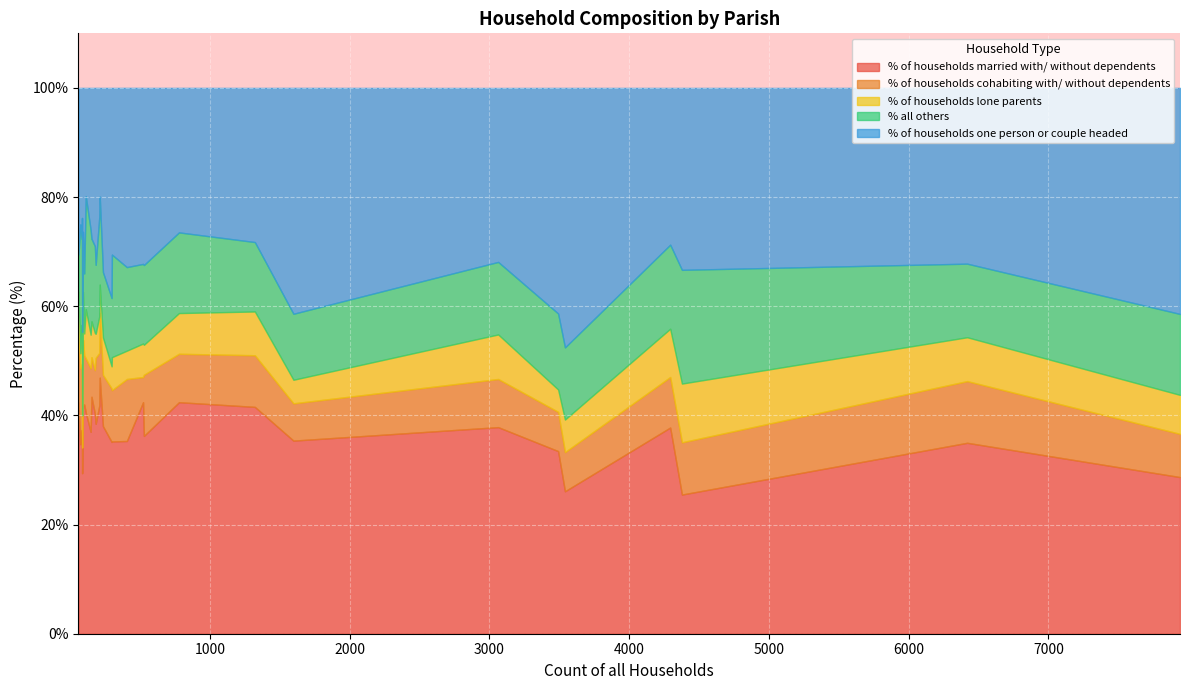

Rank the categories by % of households one person or couple headed value from lowest to highest.

Crichel, Woodlands, Horton, Edmondsham, Mappowder, Wimborne St. Giles, Gussage St. Michael, Sturminster Marshall, Buckhorn Weston, Shapwick, Alderholt, Corfe Mullen, Hinton, Chalbury, Cranborne, Colehill, Verwood, Holt, Witchampton, Charlton Marshall, Bourton, Wimborne Minster, Cann, Gussage All Saints, Pamphill, St. Leonards, West Parley, Ferndown Town, Ashmore, West Moors